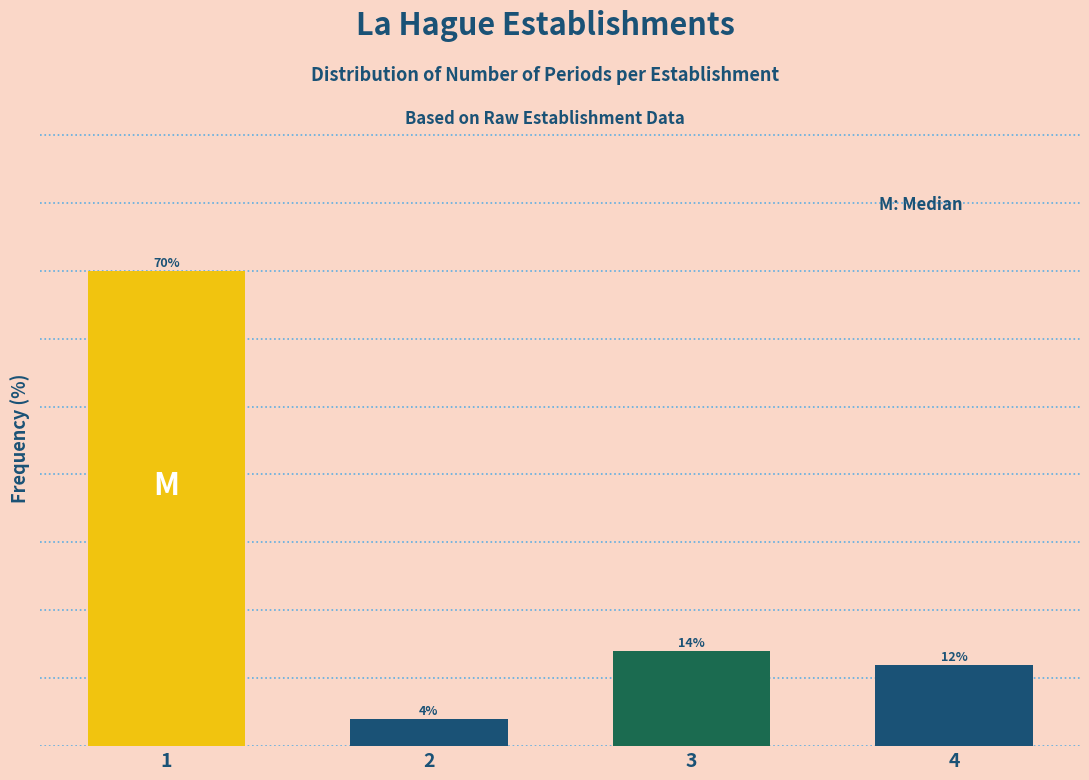

List the labels in order of value, smallest first.

2, 4, 3, 1